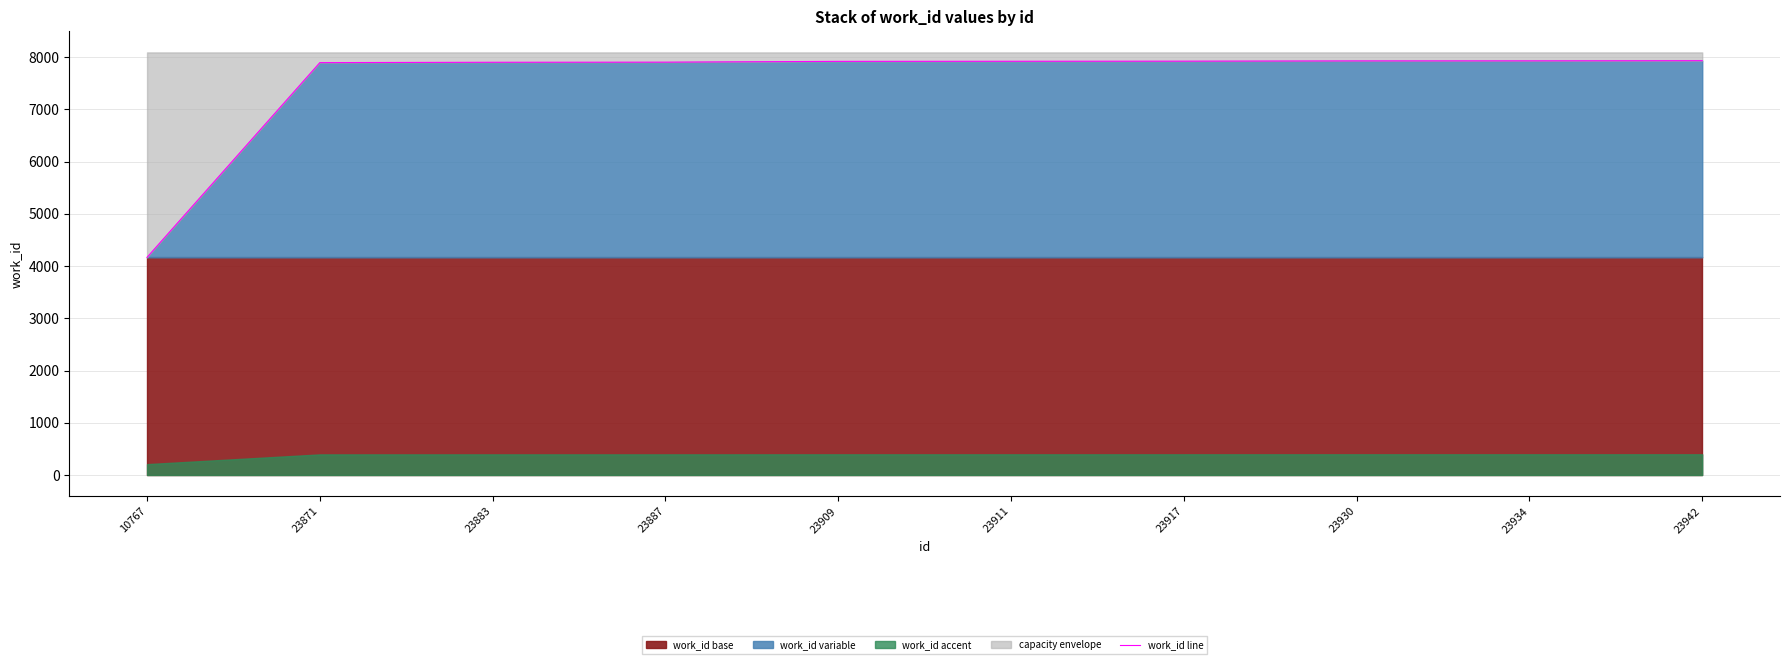

What is the difference between the second highest and minimum values?

3761